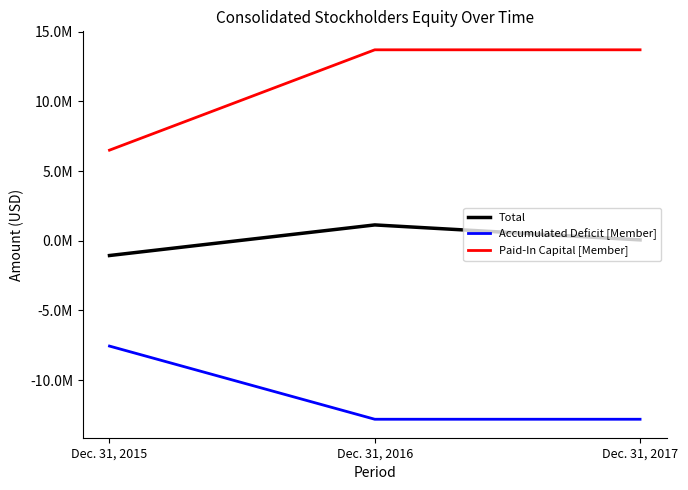

Count the Total values in the range -1063613 to 1132833.

3